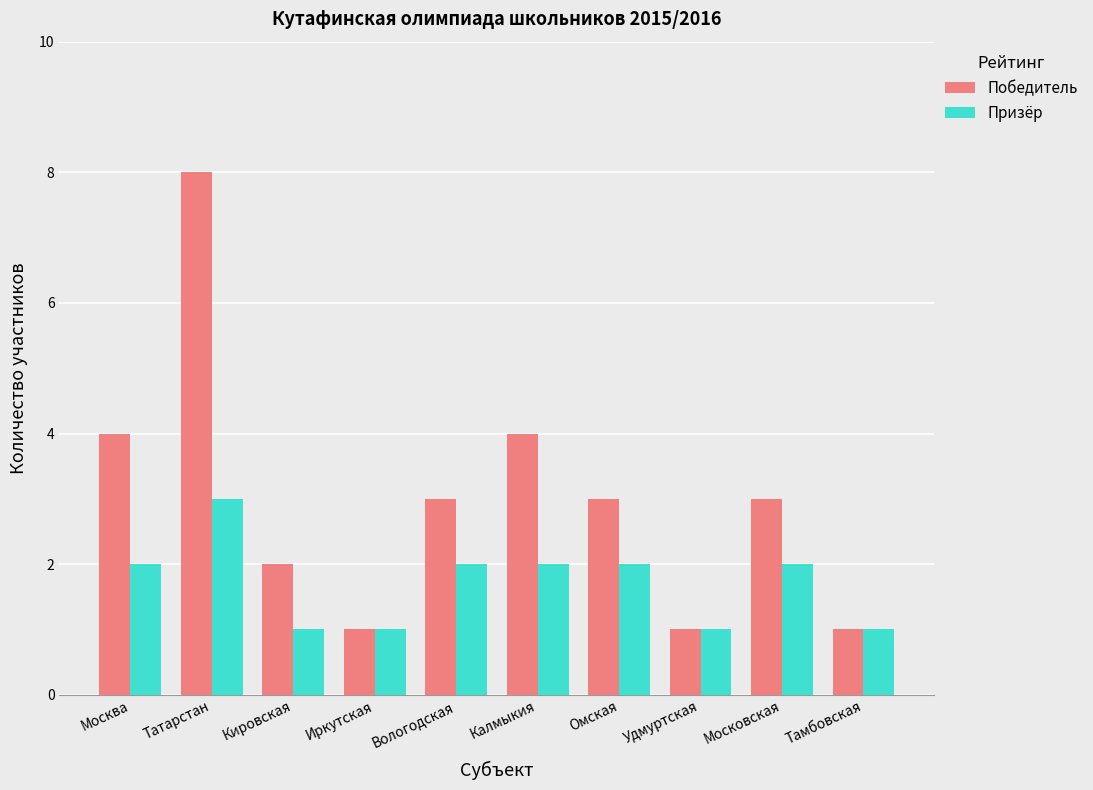

List the series in order of their peak value, lowest first.

Призёр, Победитель